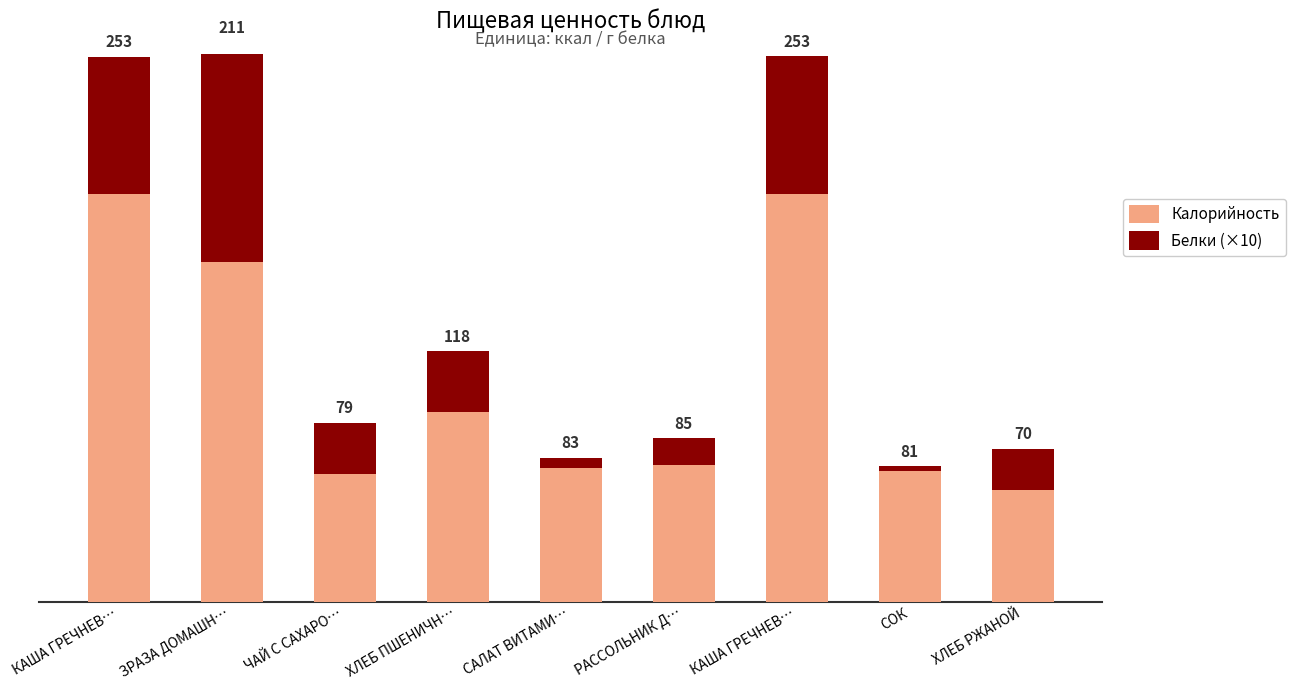

Reading left to right, list all the values displayed in this chart.

Калорийность: КАША ГРЕЧНЕВ…=252.9	ЗРАЗА ДОМАШН…=211.0	ЧАЙ С САХАРО…=79.0	ХЛЕБ ПШЕНИЧН…=117.5	САЛАТ ВИТАМИ…=82.8	РАССОЛЬНИК Д…=85.0	КАША ГРЕЧНЕВ…=252.9	СОК=81.0	ХЛЕБ РЖАНОЙ=69.6
Белки (×10): КАША ГРЕЧНЕВ…=85.5	ЗРАЗА ДОМАШН…=136.0	ЧАЙ С САХАРО…=32.0	ХЛЕБ ПШЕНИЧН…=38.0	САЛАТ ВИТАМИ…=6.6	РАССОЛЬНИК Д…=16.6	КАША ГРЕЧНЕВ…=85.6	СОК=3.0	ХЛЕБ РЖАНОЙ=25.4